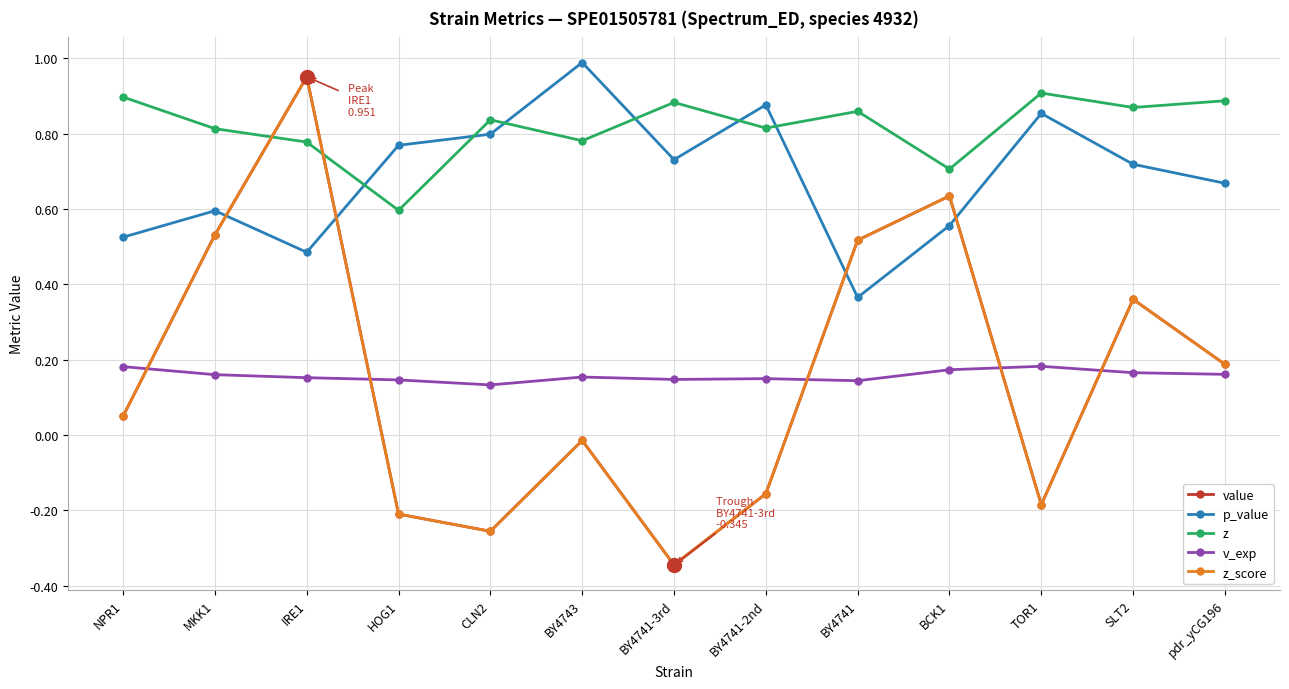

Between CLN2 and NPR1, which is larger?

NPR1